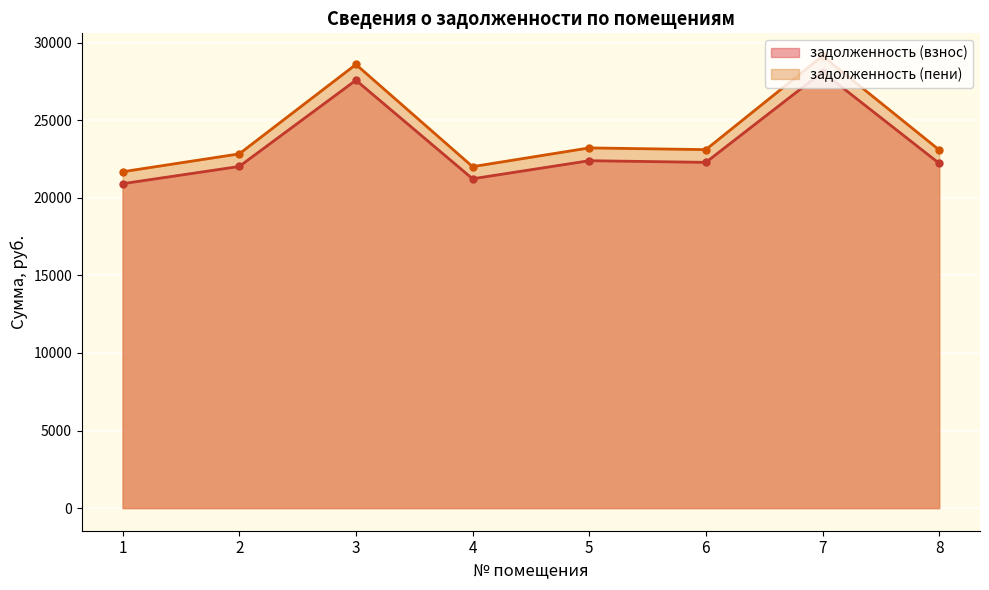

Is the value of задолженность (взнос) at 8 greater than the value of задолженность (пени) at 8?

No